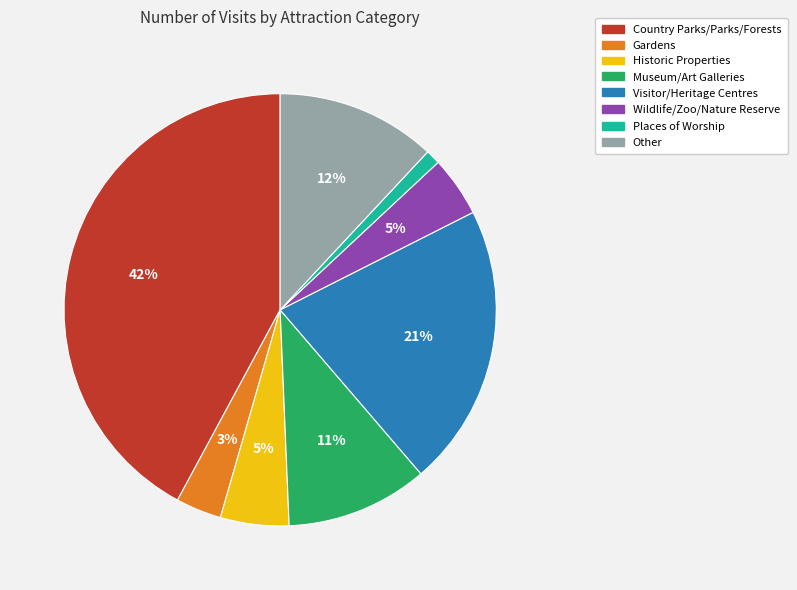

To the nearest percent, what is the combined percentage of Historic Properties and Places of Worship?

6%